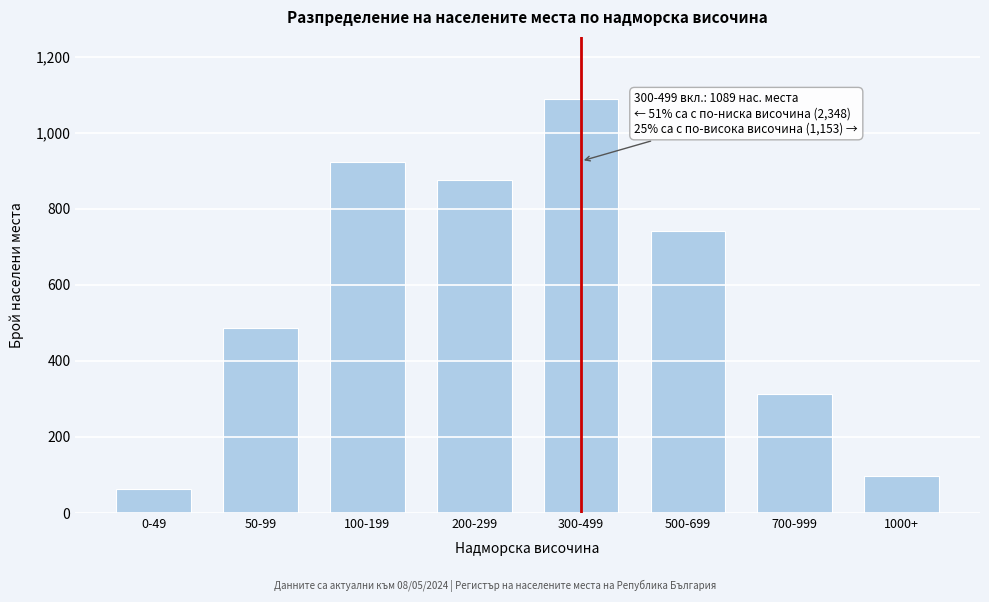

Reading left to right, extract all data points from this chart.

0-49=62	50-99=487	100-199=923	200-299=876	300-499=1089	500-699=743	700-999=312	1000+=98